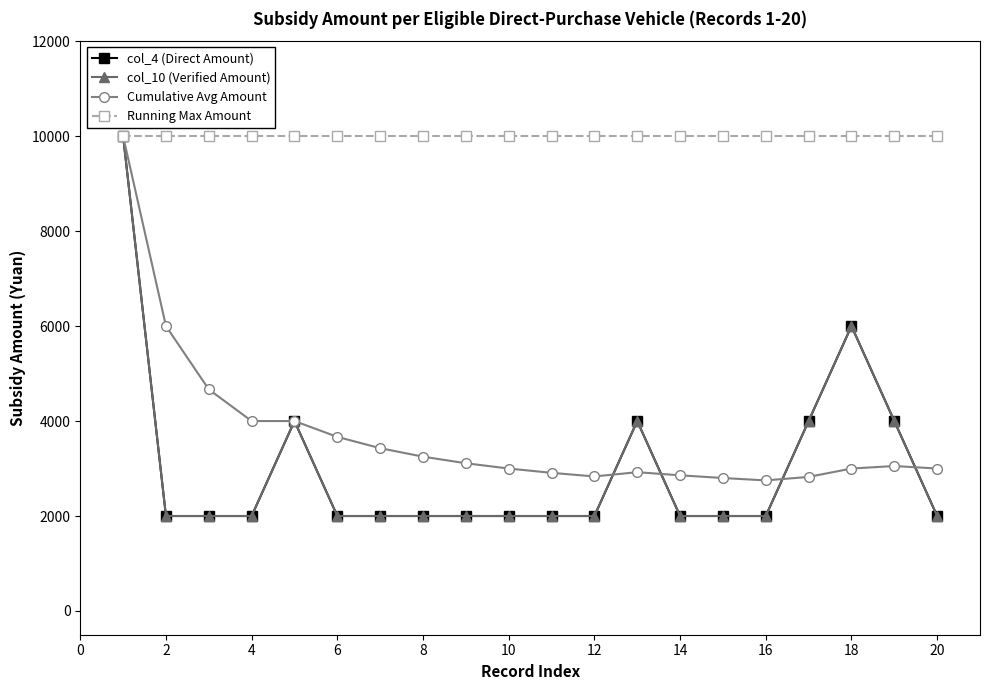

True or false: Cumulative Avg Amount and Running Max Amount intersect in this chart.

False